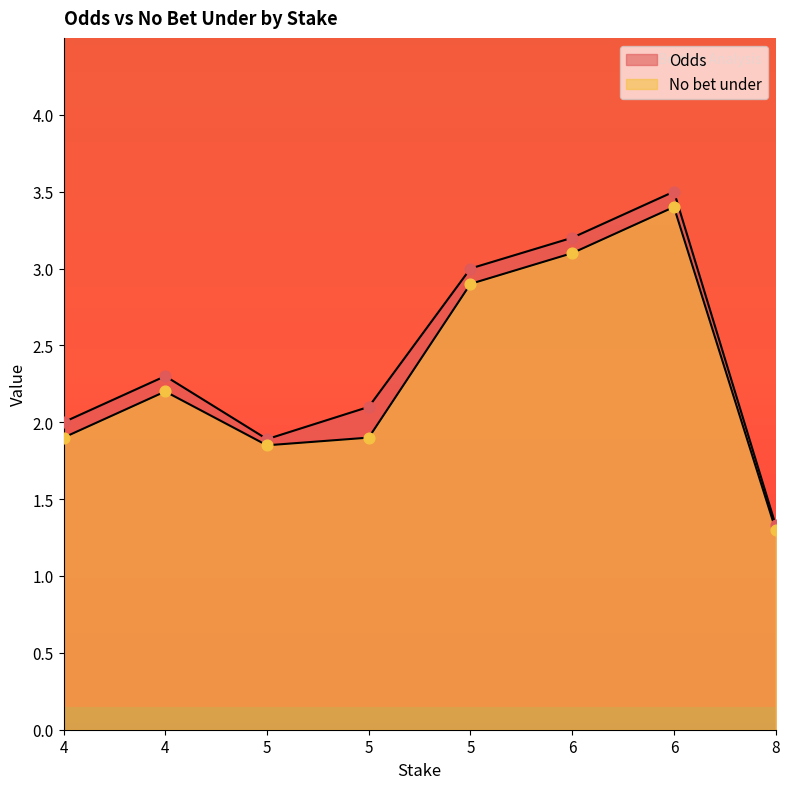

Is the value of No bet under at 4 greater than the value of Odds at 8?

Yes